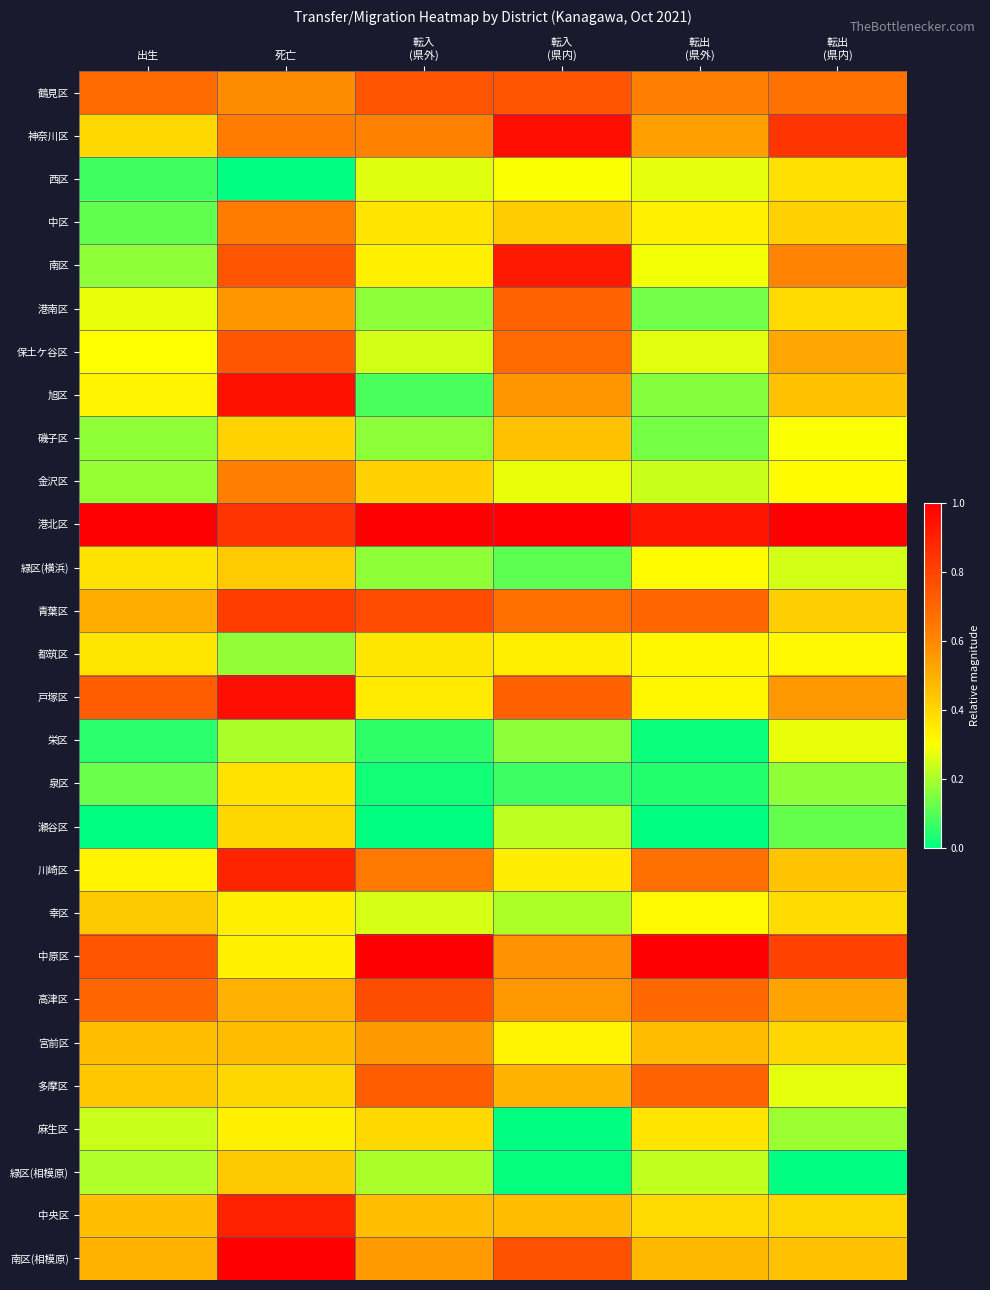

What is the spread (max minus min) of values at 出生?

1.0